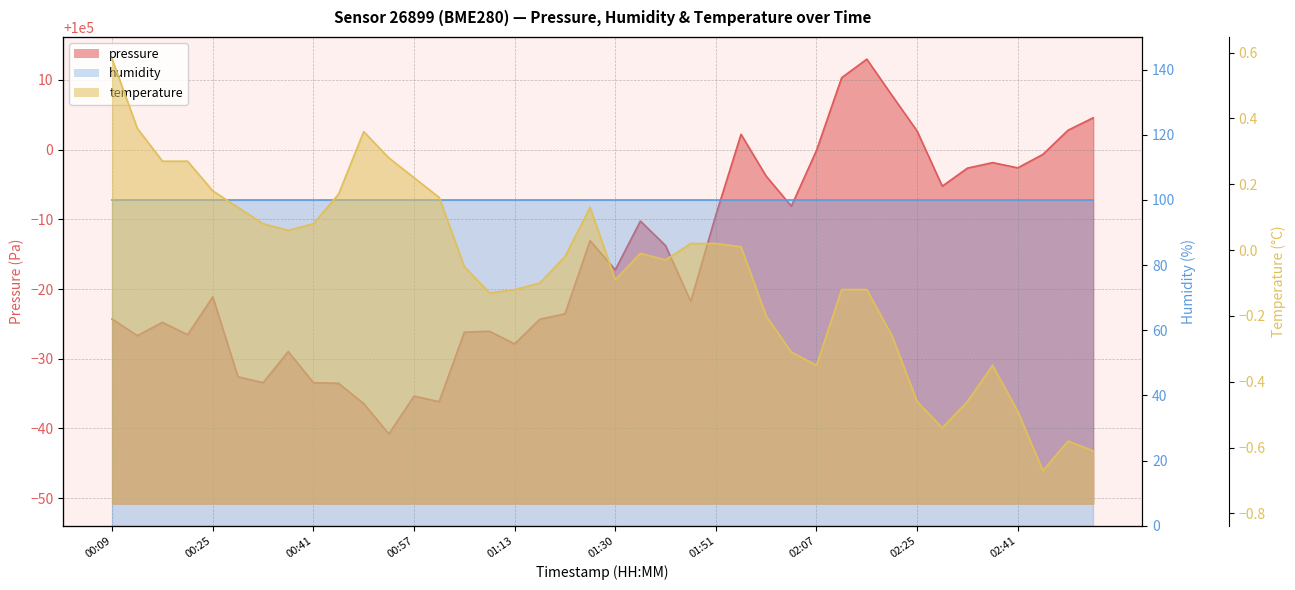

Count the number of categories in the chart.

40